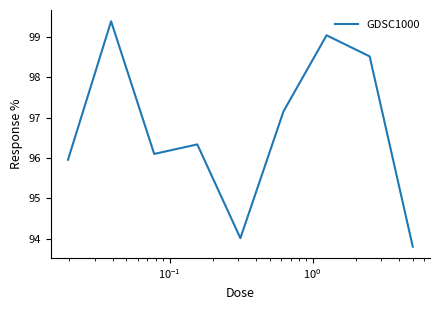

What is the maximum value shown in the chart?

99.4